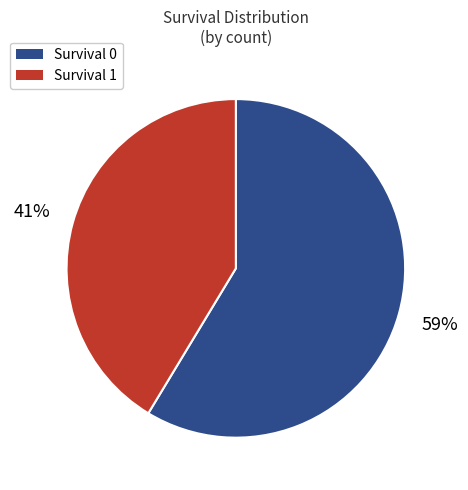

To the nearest percent, what is the average slice percentage?

50%